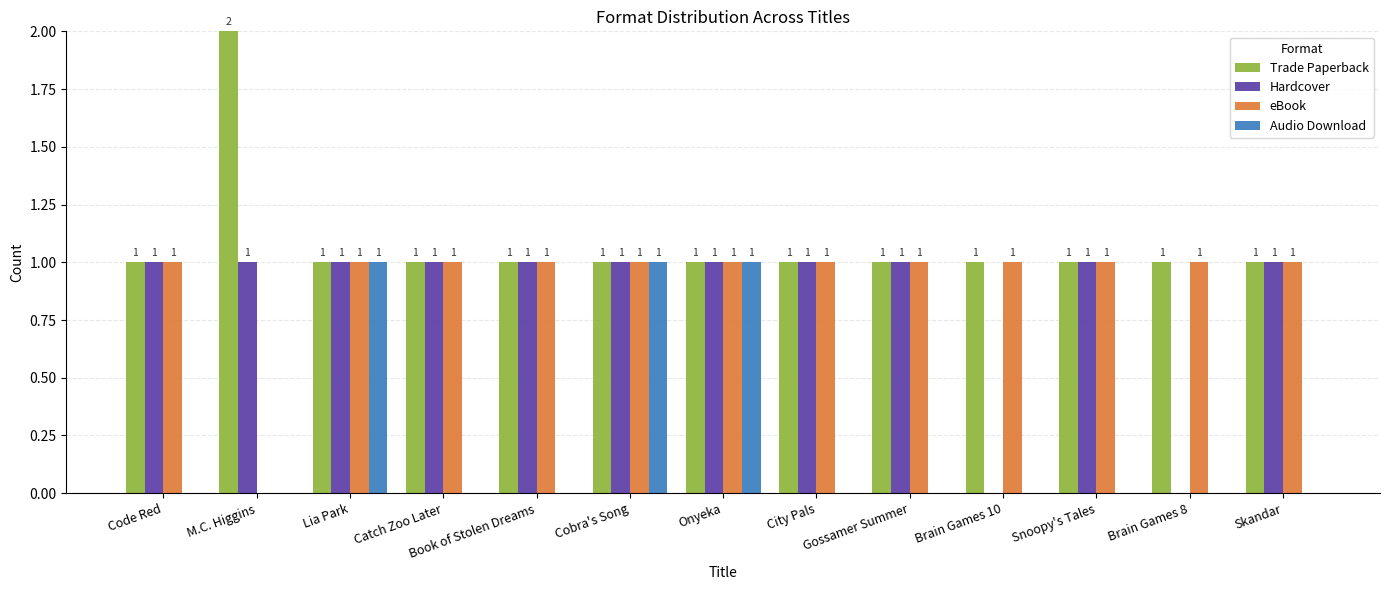

Which series has the largest total across all categories?

Trade Paperback